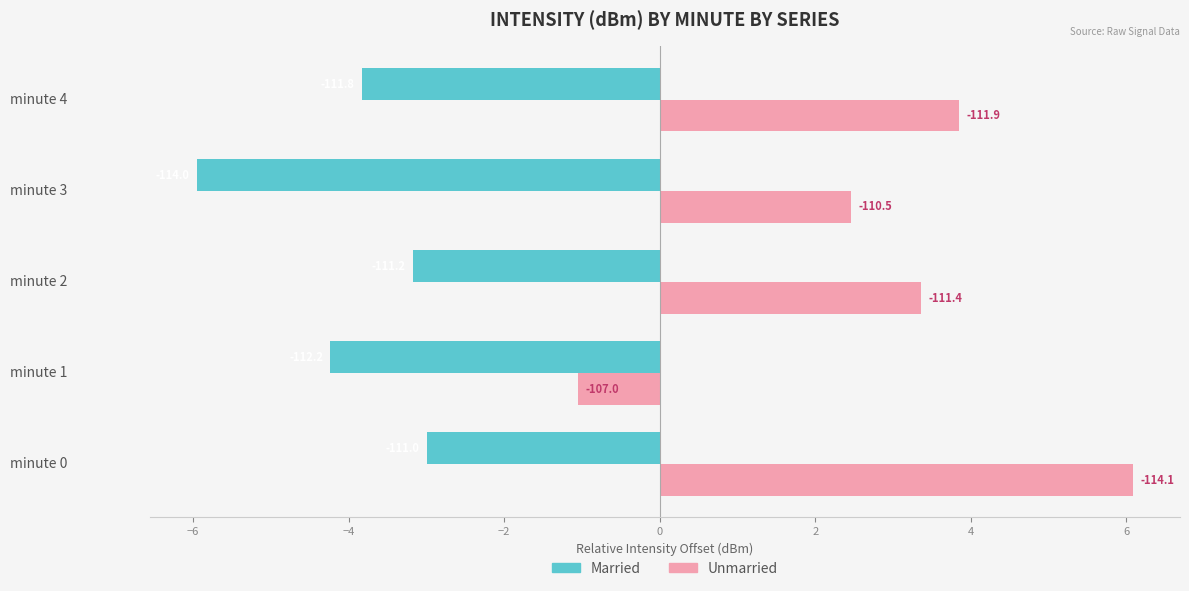

What position from the right is −6?

4